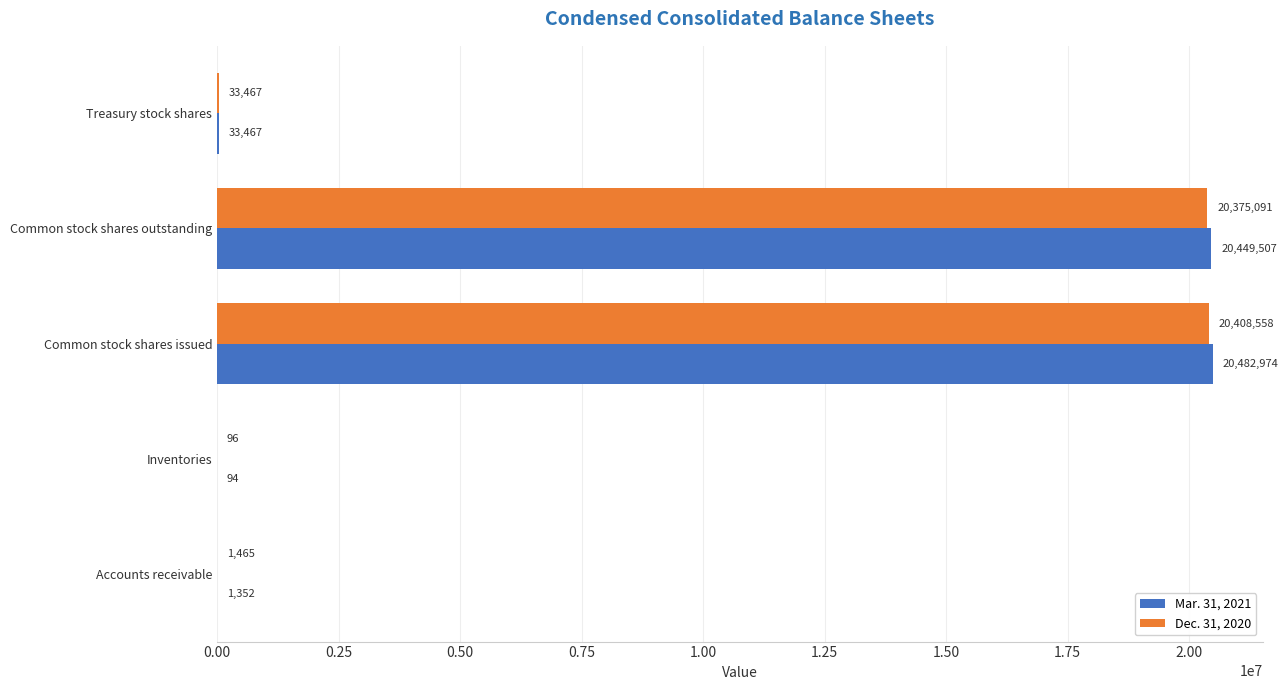

Is the value of Dec. 31, 2020 at Accounts receivable greater than the value of Mar. 31, 2021 at Inventories?

Yes